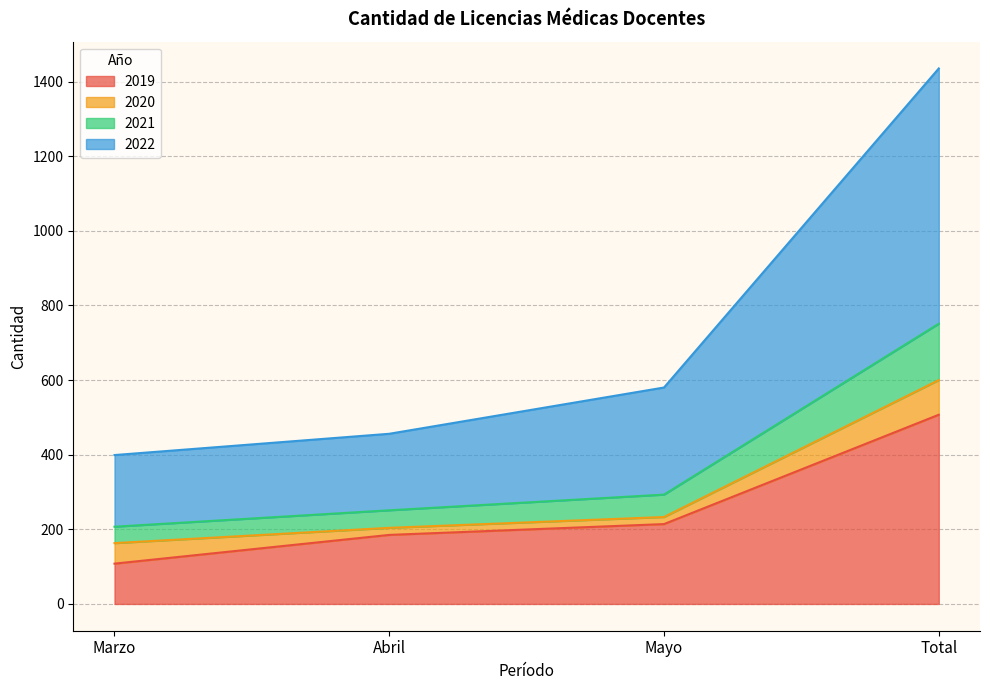

Where does the 2019 series first go above 214?

Total